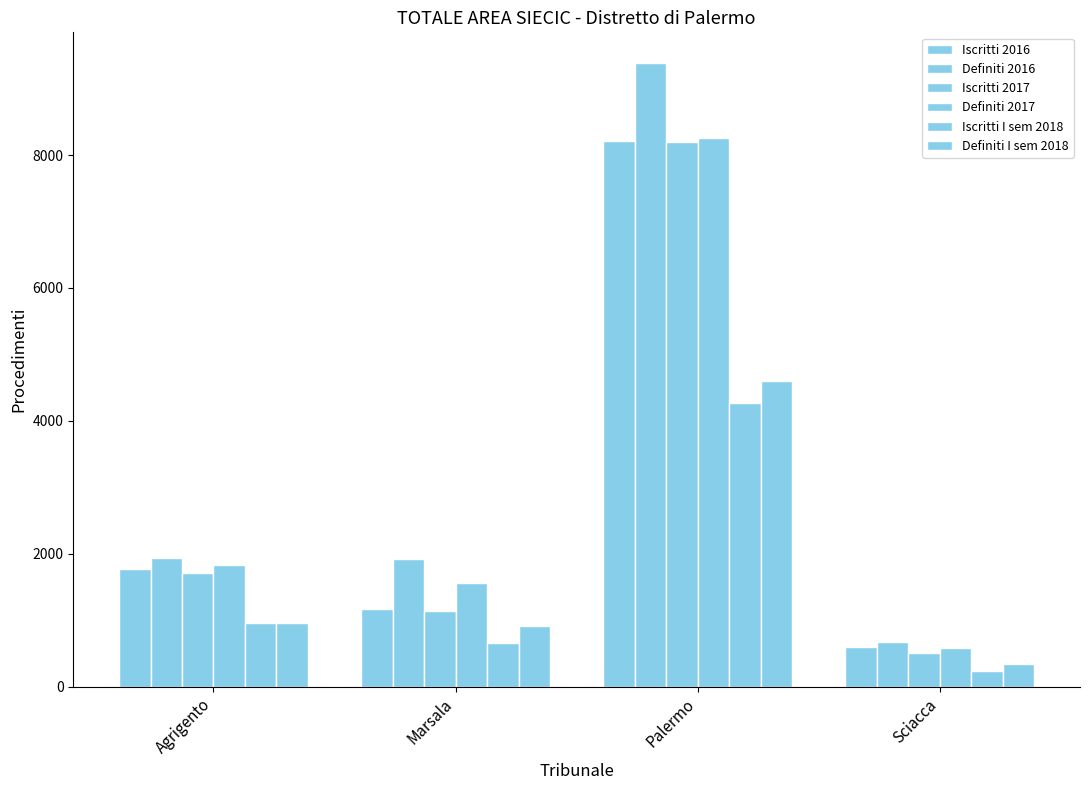

Which category has the lowest value in the Definiti 2016 series?

Sciacca